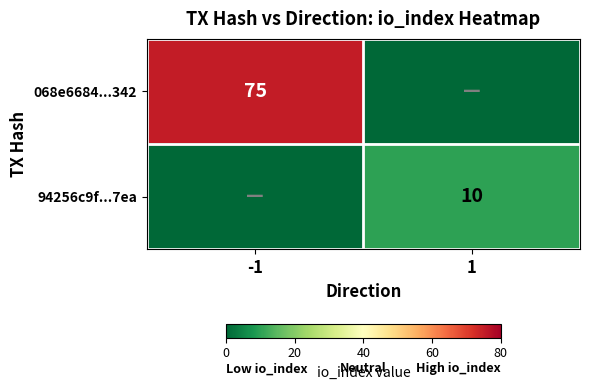

The 068e6684...342 series shows 132 at -1. True or false?

False